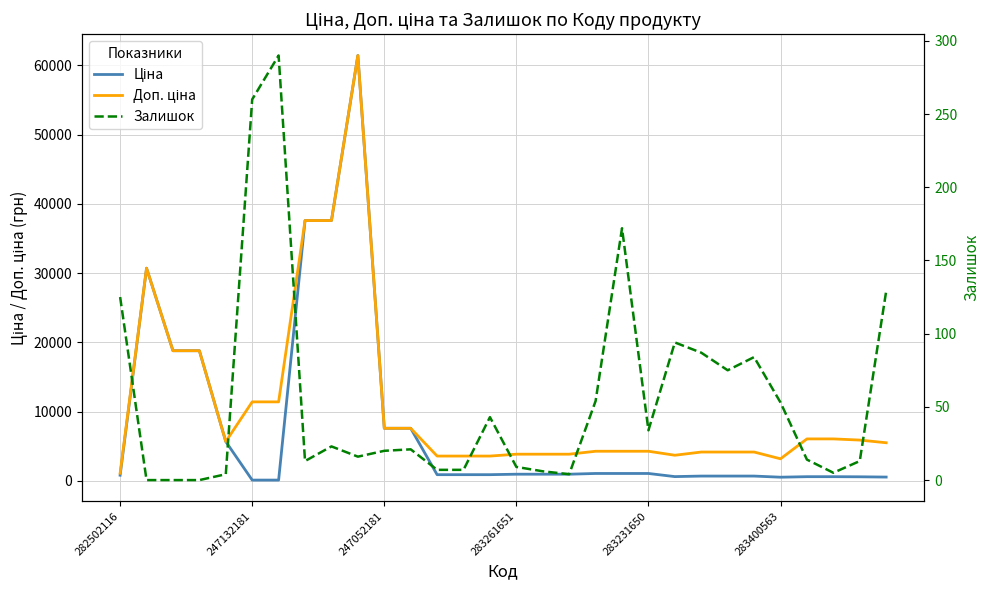

What is the difference between the maximum and minimum values in the Доп. ціна series?

60325.1